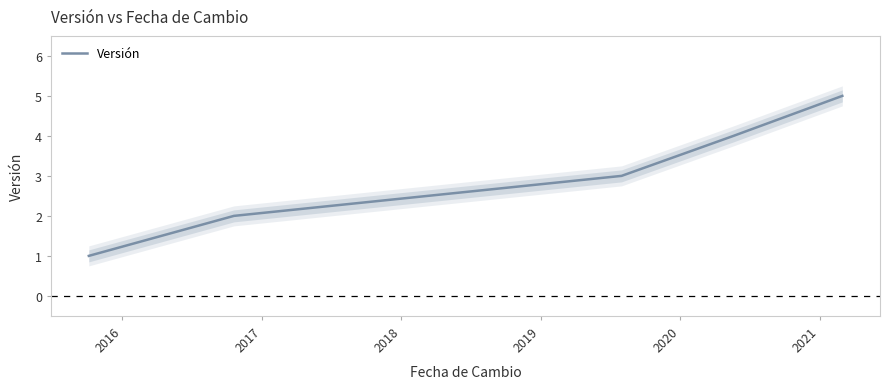

What is the average value?

3